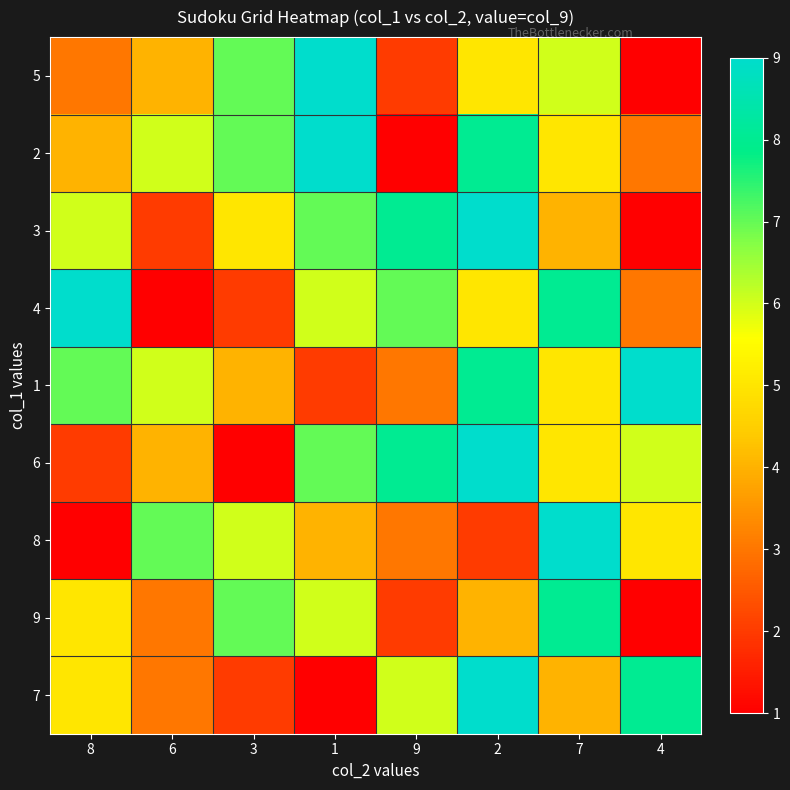

How many categories are shown in the chart?

8